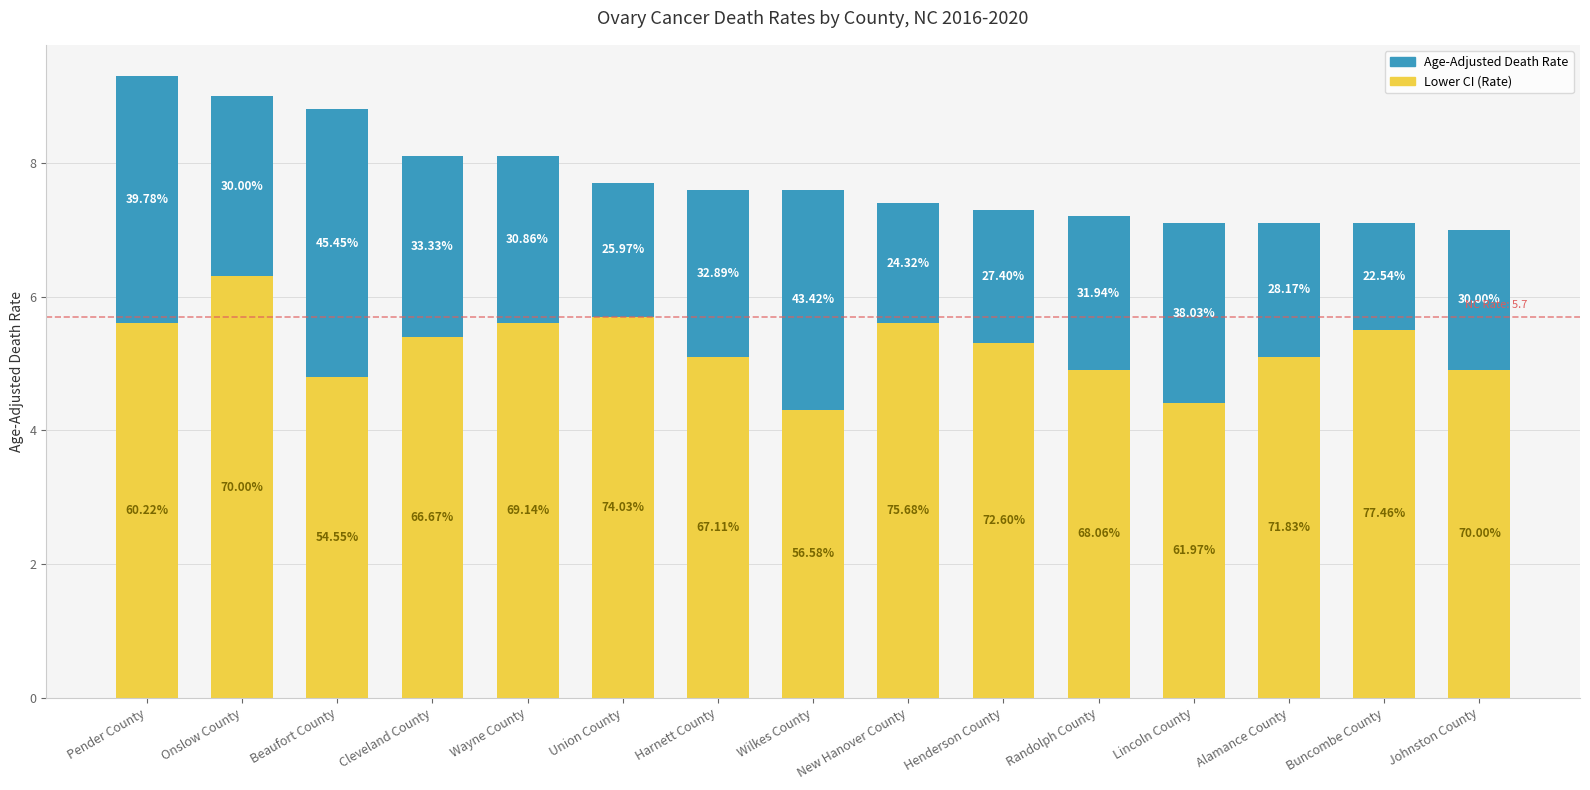

True or false: Lower CI (Rate) has a value of 2.2 at Lincoln County.

False